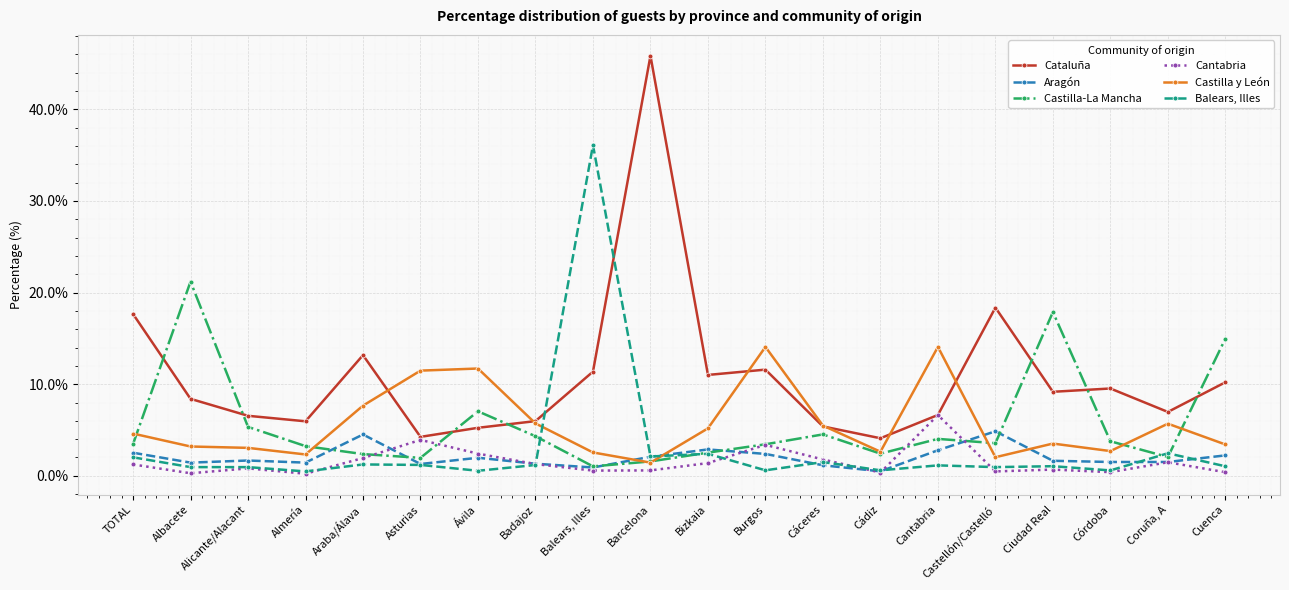

Which series has the widest spread of values?

Cataluña